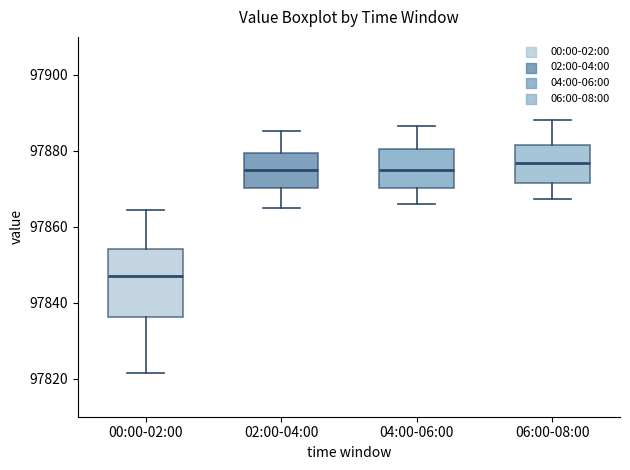

Which box has the lowest median line?

00:00-02:00